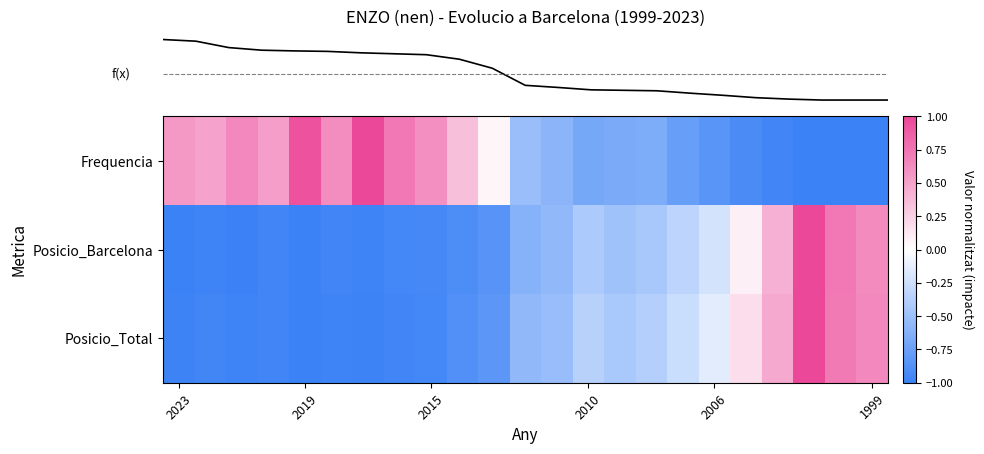

At how many categories does at least one series exceed 0?

16